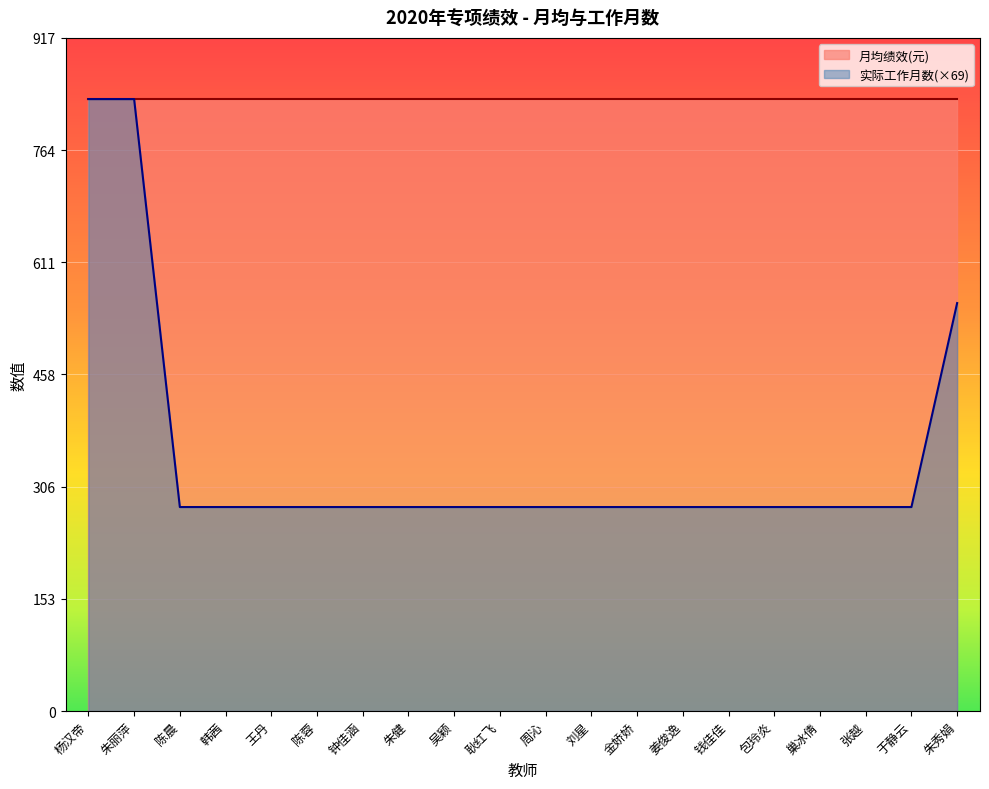

Does the chart display data point markers on the line(s)?

No